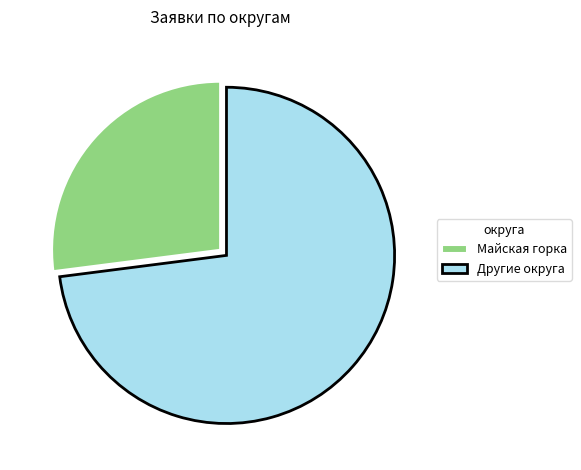

Does any single category account for the majority?

Yes